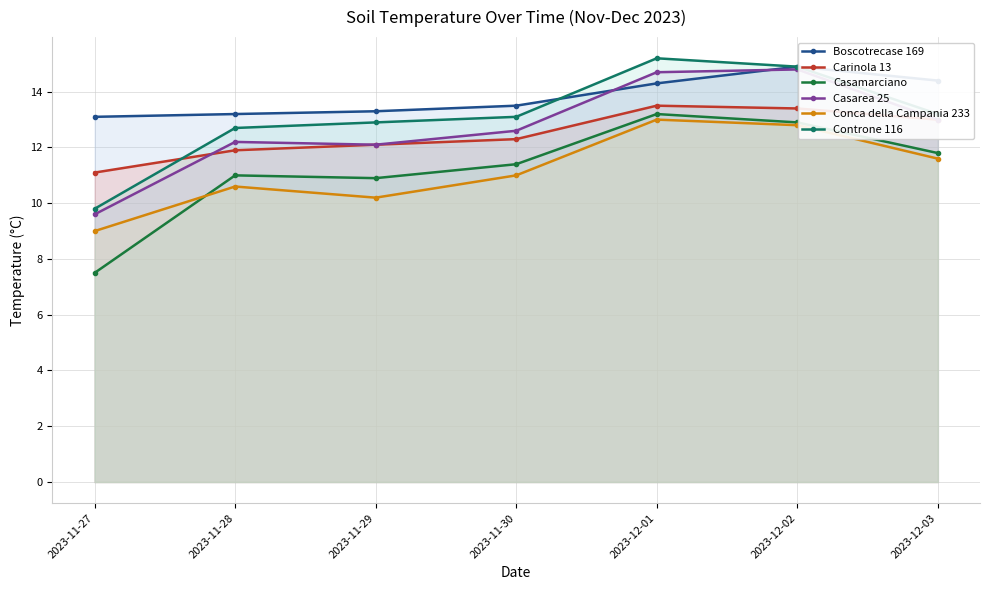

How many data points in Casarea 25 are less than 12?

1